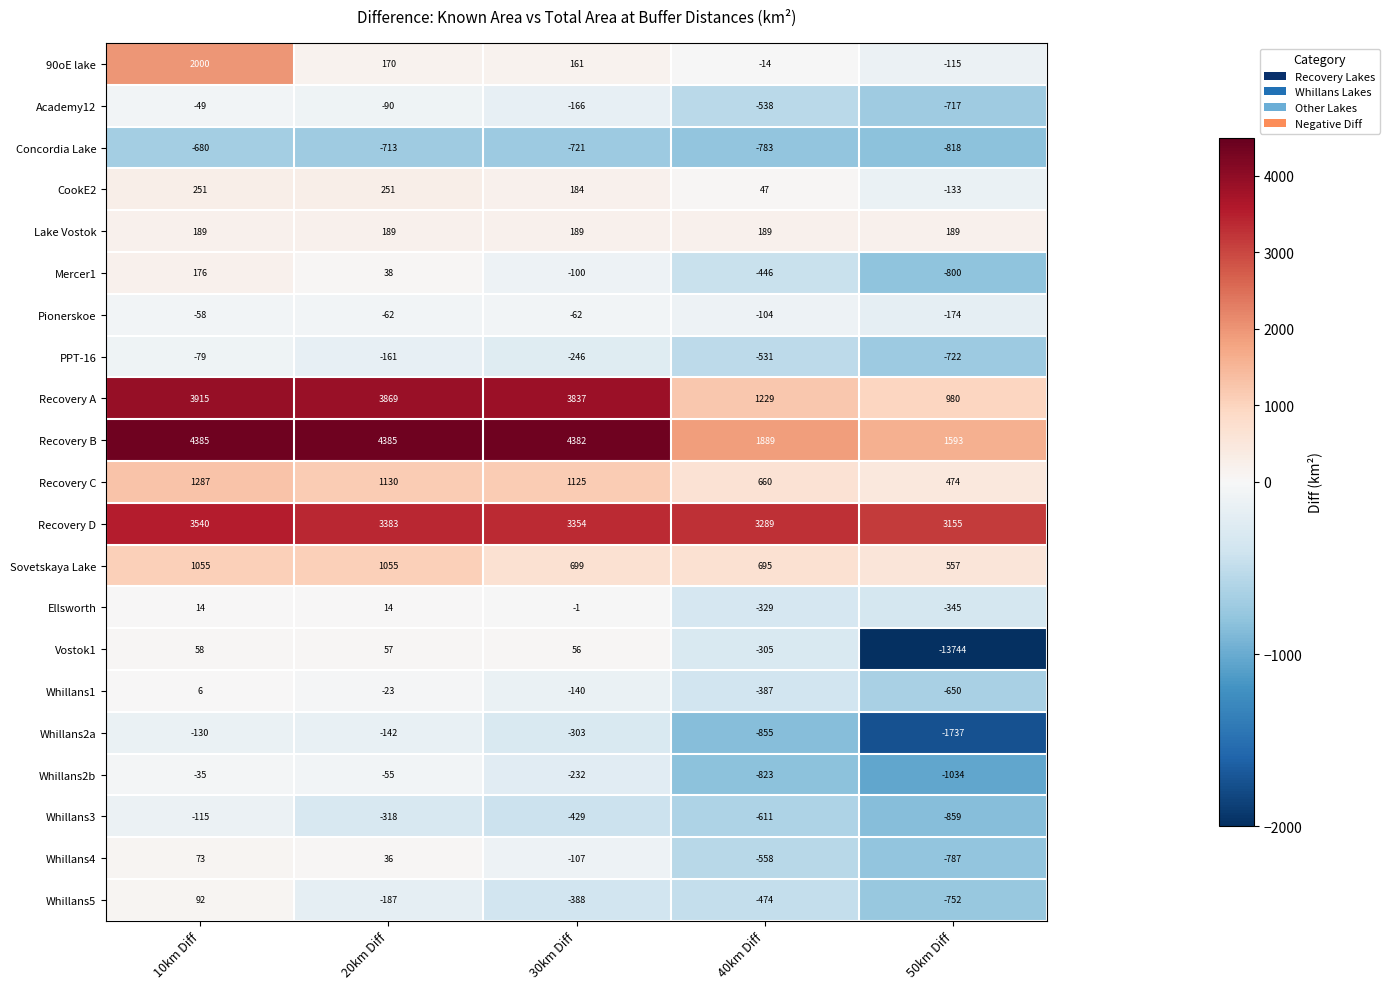

What is the sum of all Recovery D values?

16721